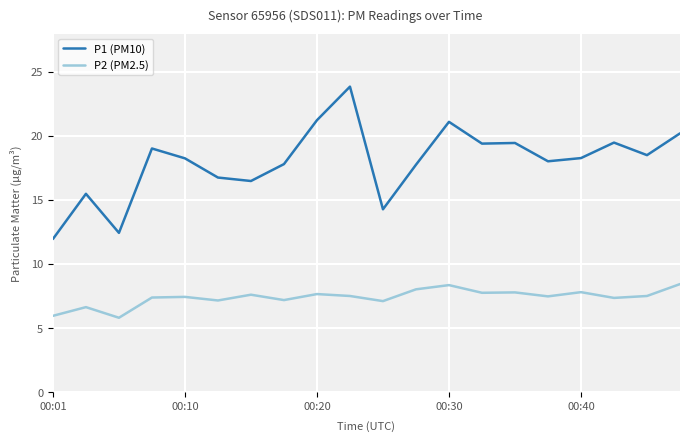

Which series has the largest range (max minus min)?

P1 (PM10)